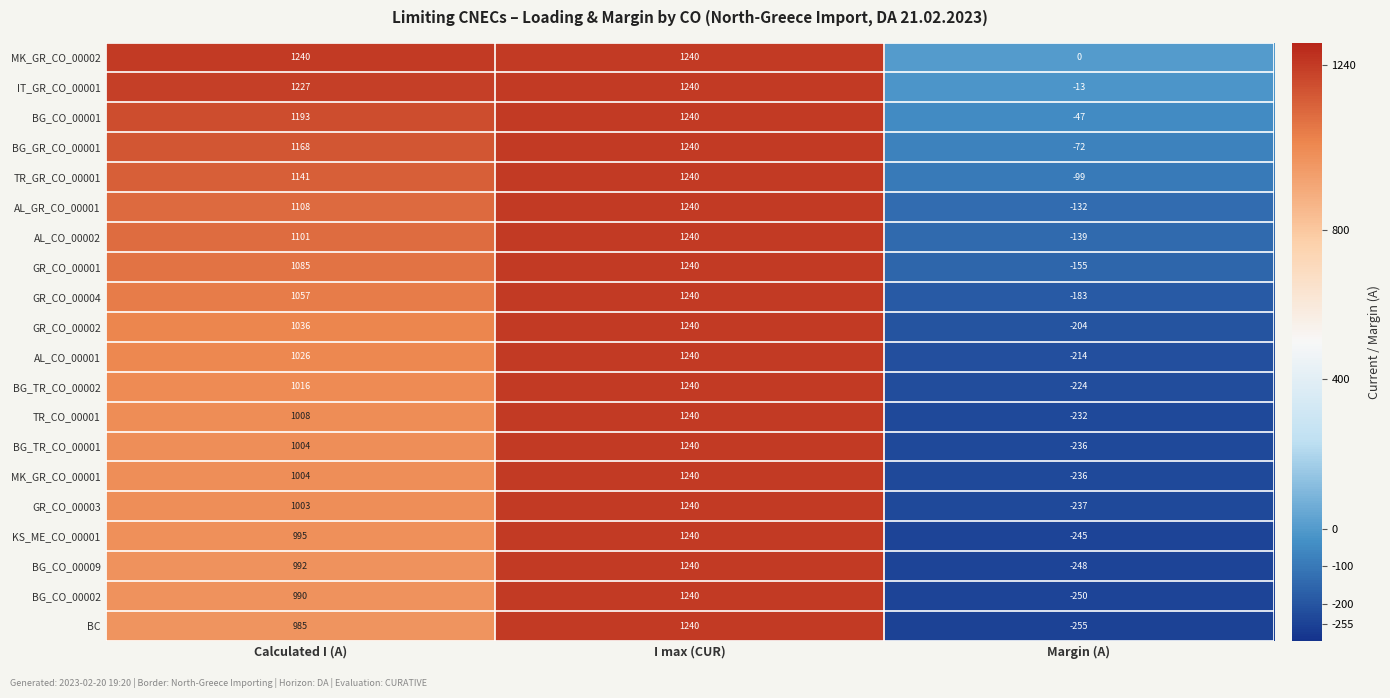

What is the sum of the TR_GR_CO_00001 values at I max (CUR) and Margin (A)?

1141